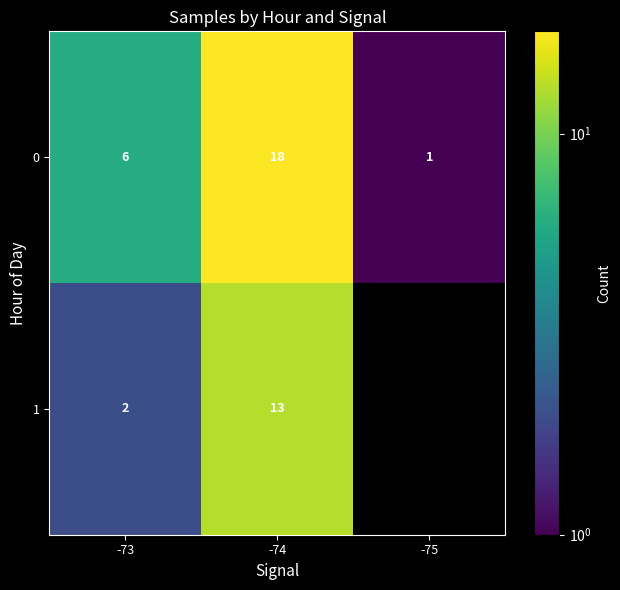

What is the sum of the 0 values at -75 and -74?

19